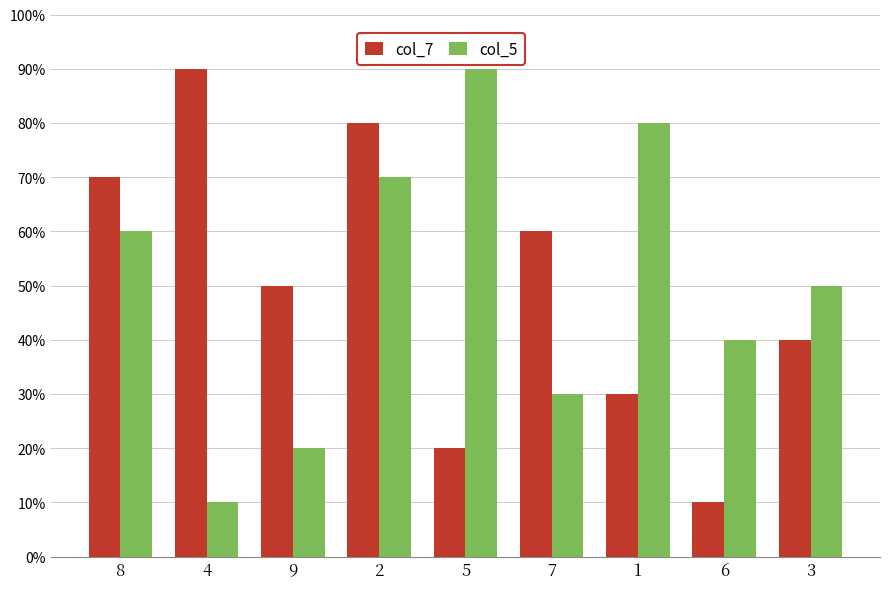

Reading left to right, extract all data points from this chart.

col_7: 7	9	5	8	2	6	3	1	4
col_5: 6	1	2	7	9	3	8	4	5